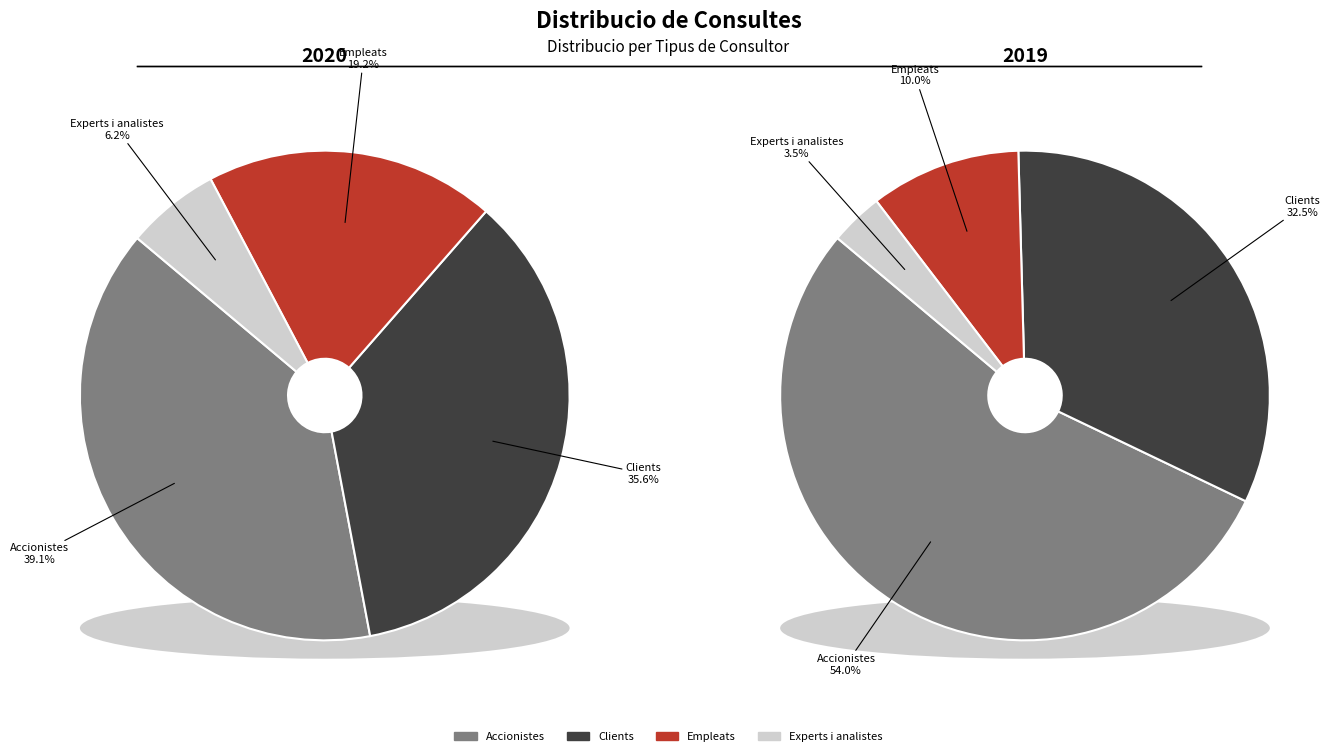

Do Experts i analistes and Empleats together represent more than half of the pie?

No